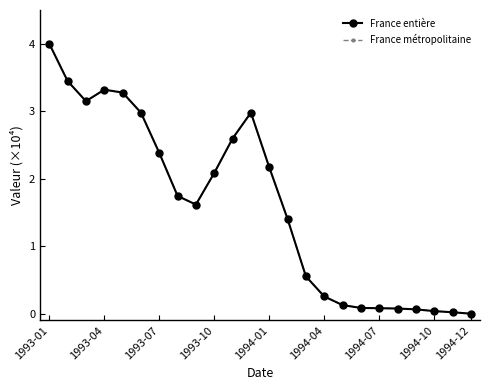

Does the chart have visible grid lines?

No